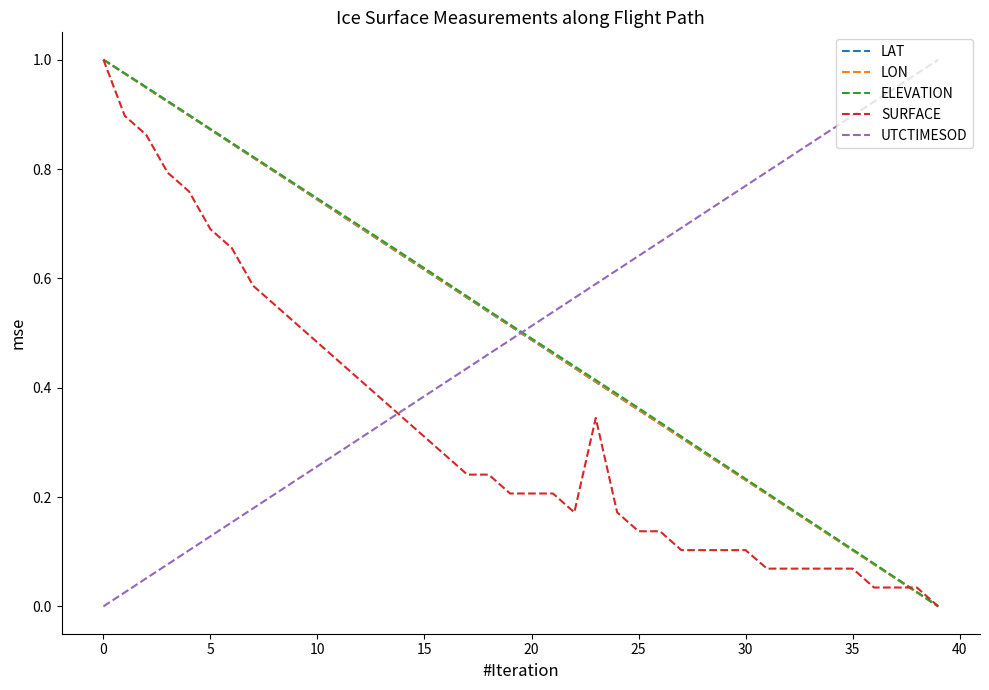

What is the difference between the second highest and second lowest values in the SURFACE series?

0.9